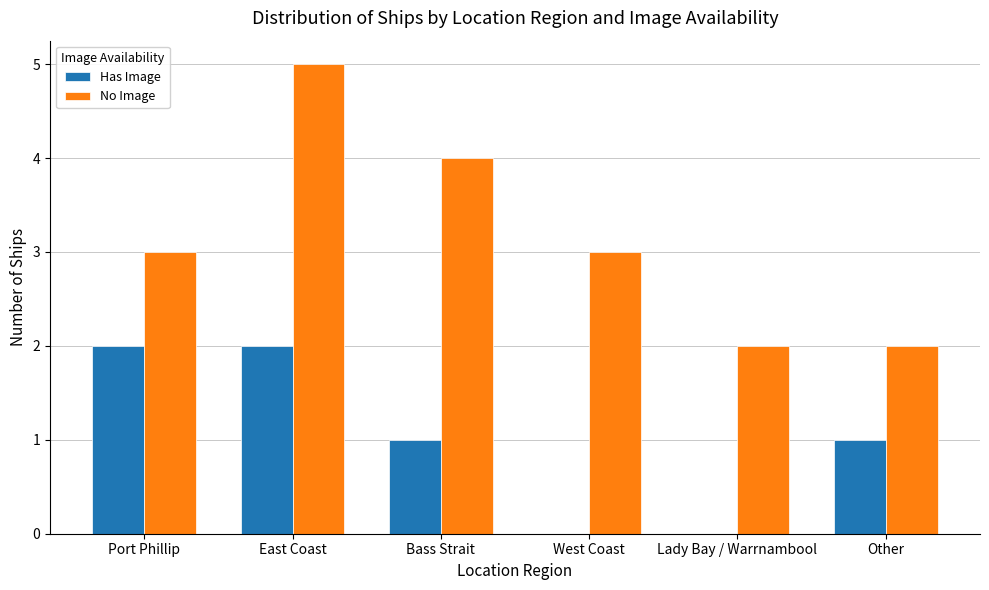

At which category is the sum across all series the highest?

East Coast